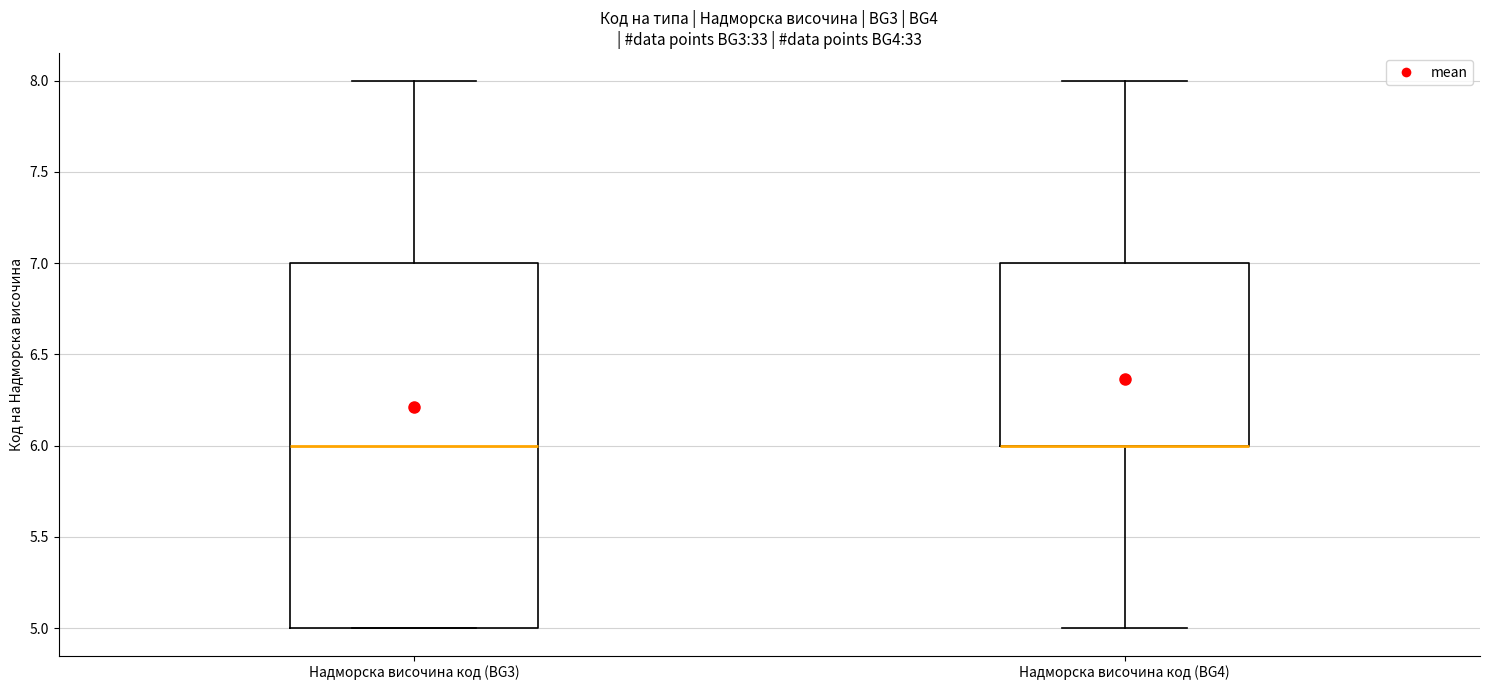

Reading left to right, transcribe this box plot: for each box, give where its median line is, the range the box spans, and where its two whiskers end, as read against the y-axis. The values are not printed on the chart, so give them approximately, as read against the axis.

Надморска височина код (BG3): median 6, box 5 to 7, whiskers 5 to 8
Надморска височина код (BG4): median 6 (drawn on the box's lower edge), box 6 to 7, whiskers 5 to 8